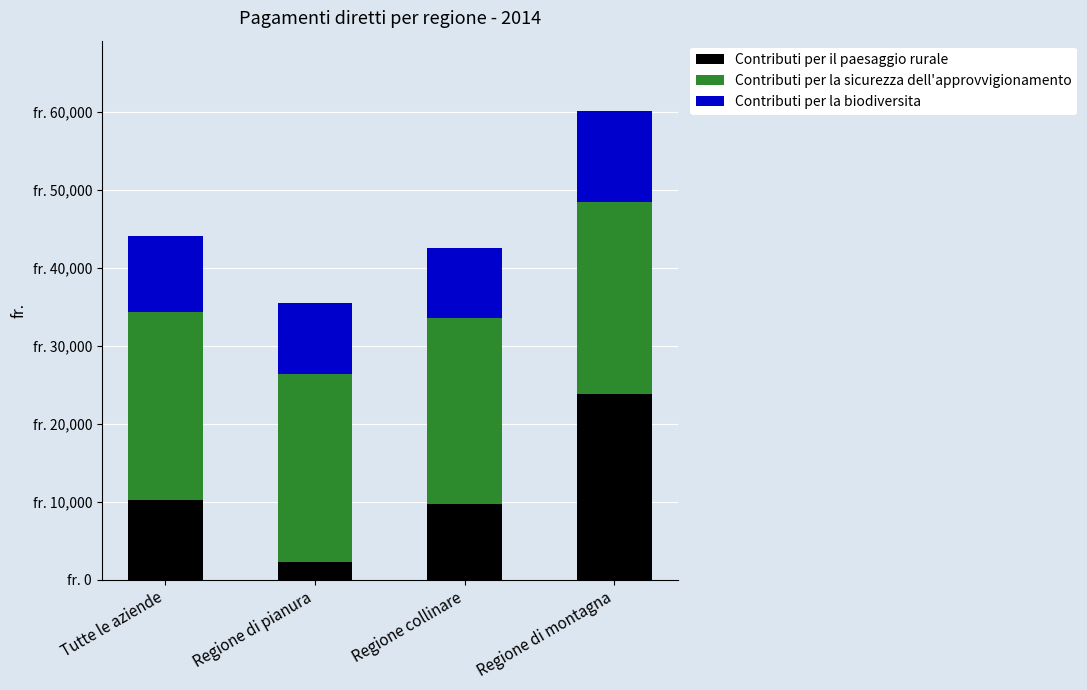

The value of Contributi per la sicurezza dell'approvvigionamento at Regione di montagna is 38565. True or false?

False